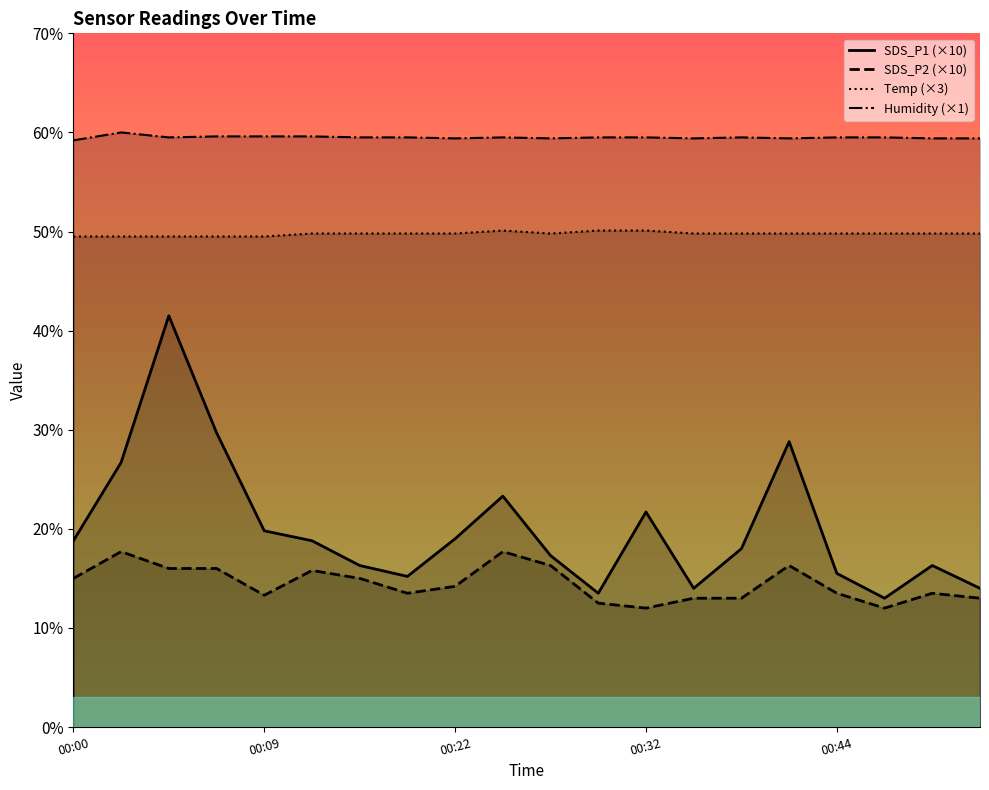

At 00:37, list the series in order from largest to smallest.

Humidity, Temp, SDS_P1, SDS_P2